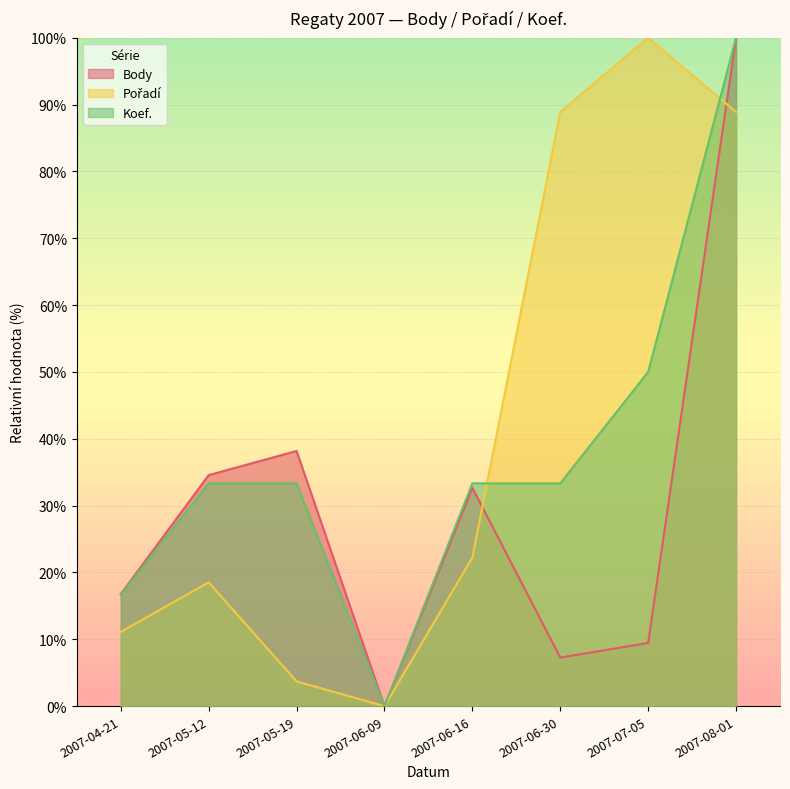

True or false: Pořadí has a value of 160.9 at 2007-07-05.

False